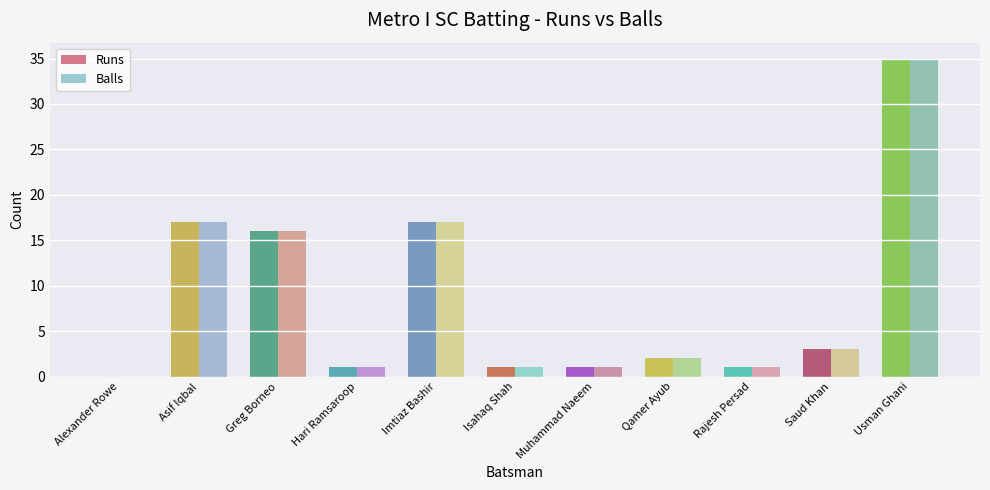

What is the sum of the Balls values at Greg Borneo and Asif Iqbal?

33